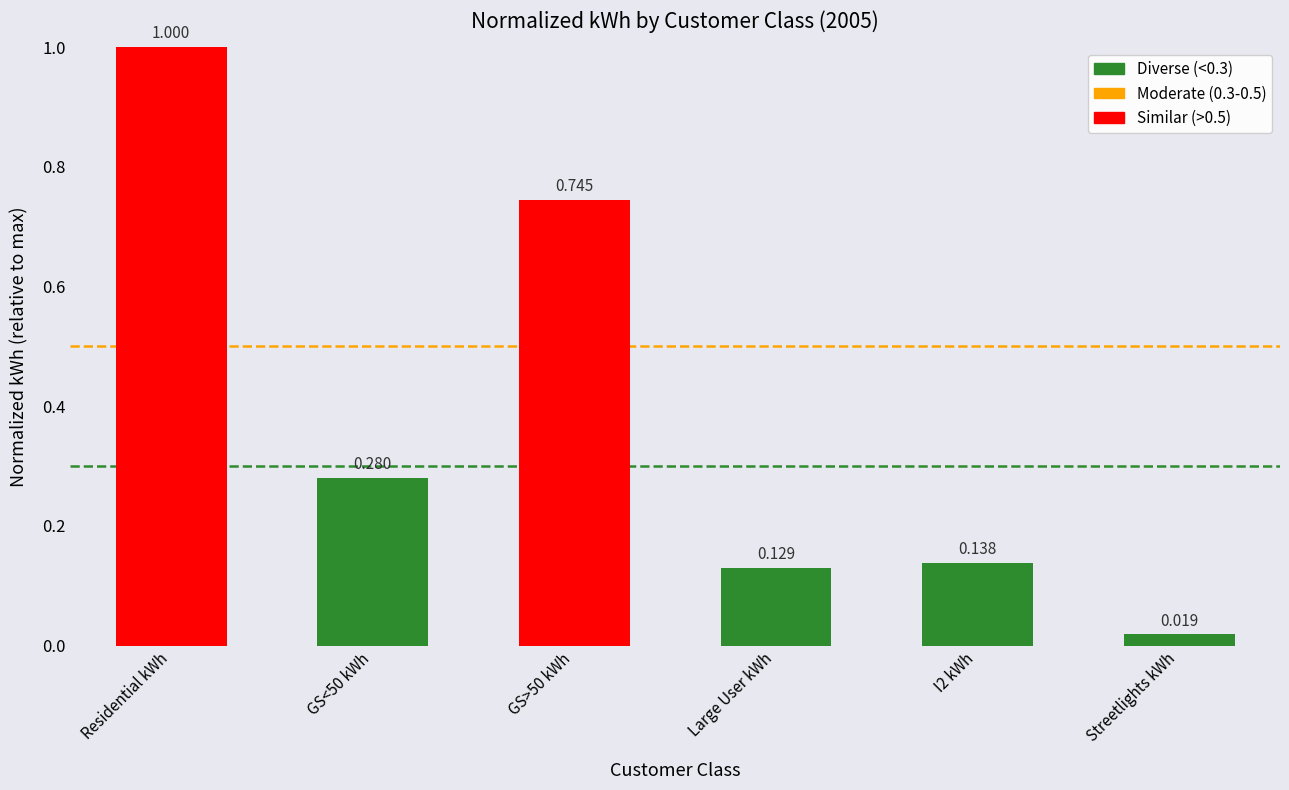

List the labels in order of value, smallest first.

Streetlights kWh, Large User kWh, I2 kWh, GS<50 kWh, GS>50 kWh, Residential kWh